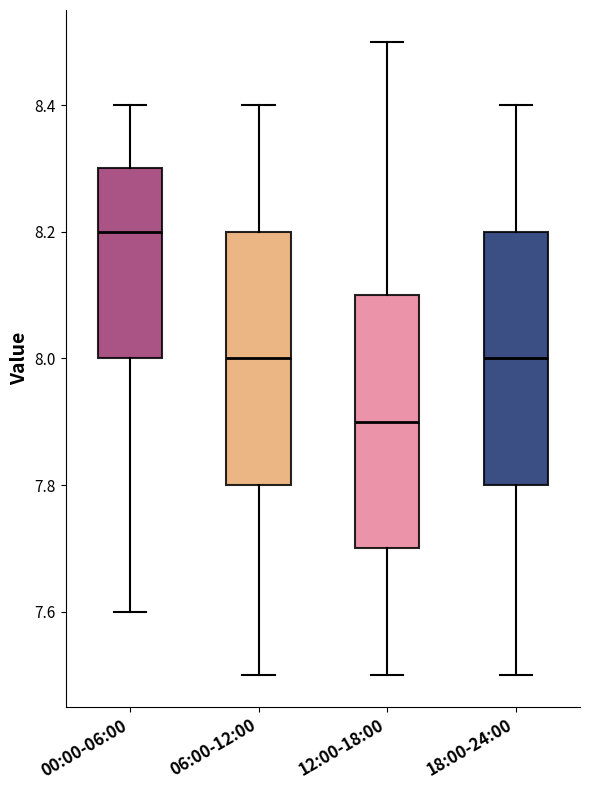

Where is the lower edge of the box for 00:00-06:00 on the y-axis? The values are not printed on the chart, so give them approximately, as read against the axis.

8.0